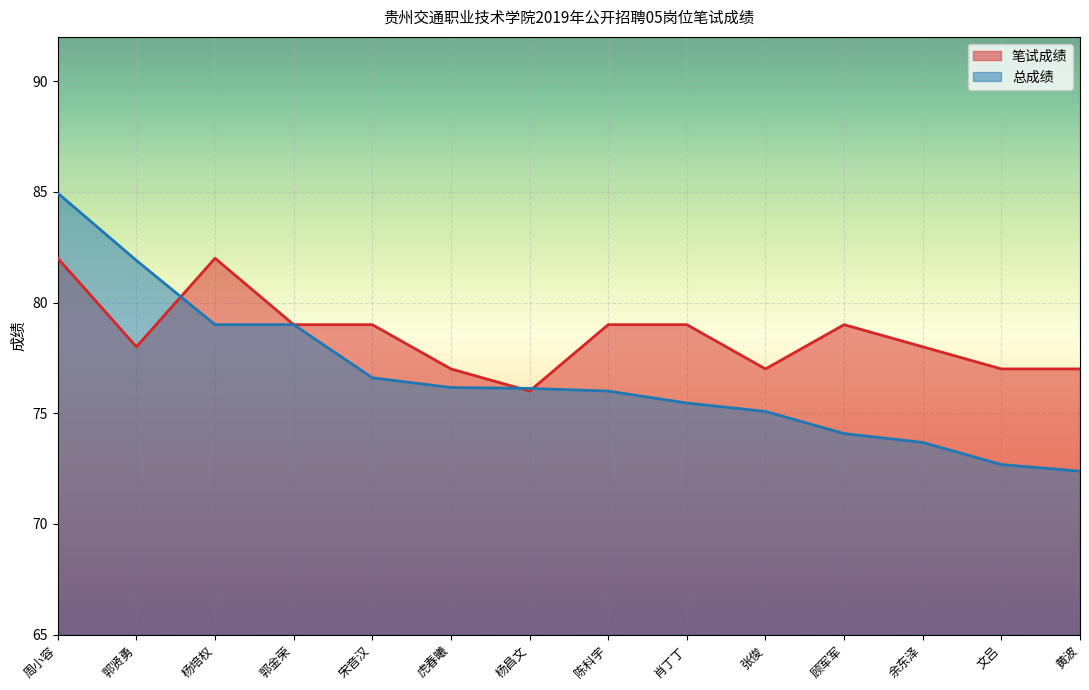

True or false: 笔试成绩 and 总成绩 cross at least once.

True